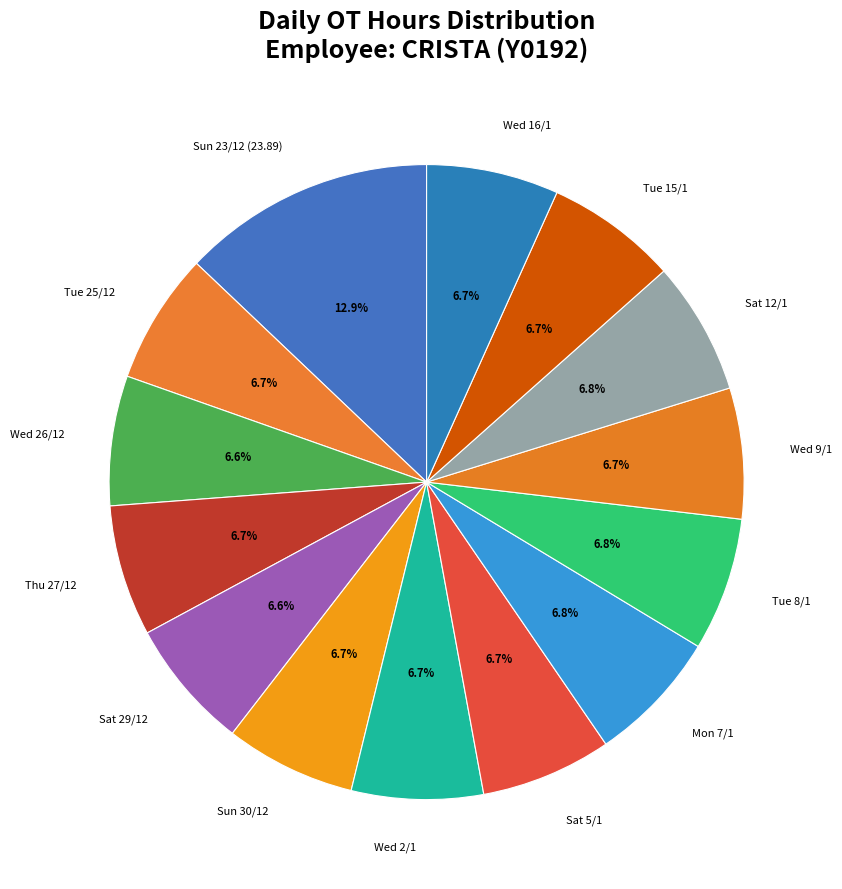

How much of the chart is everything except Wed 2/1?

93.3%